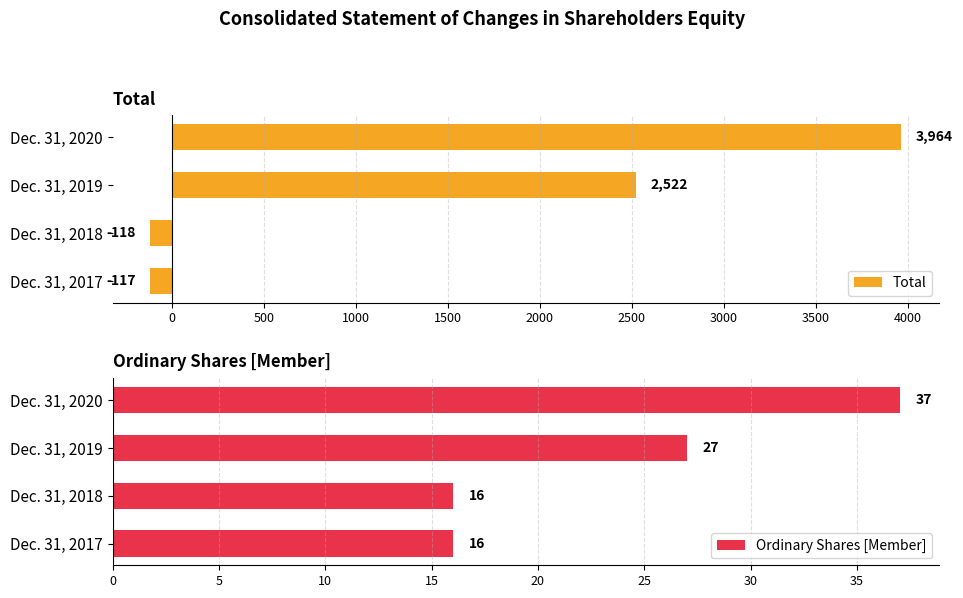

What is the difference between the maximum and minimum values in the Total series?

4082